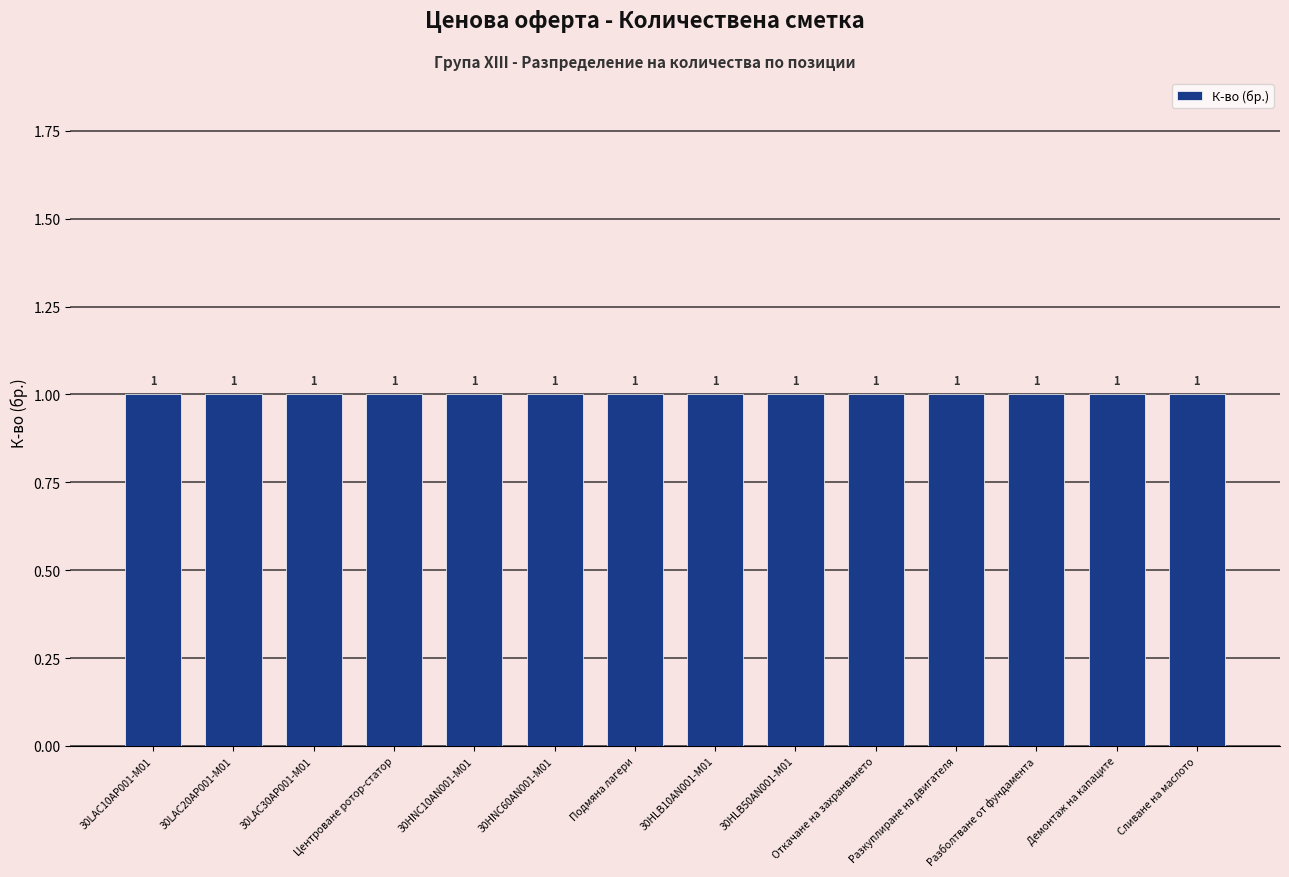

At how many categories does at least one series exceed 0?

14